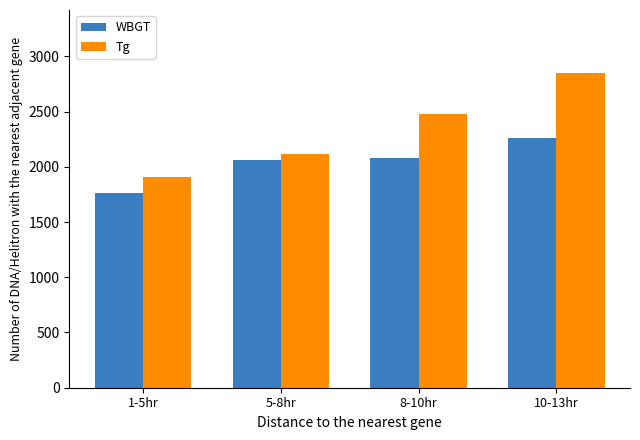

What is the sum of all WBGT values?

8160.0